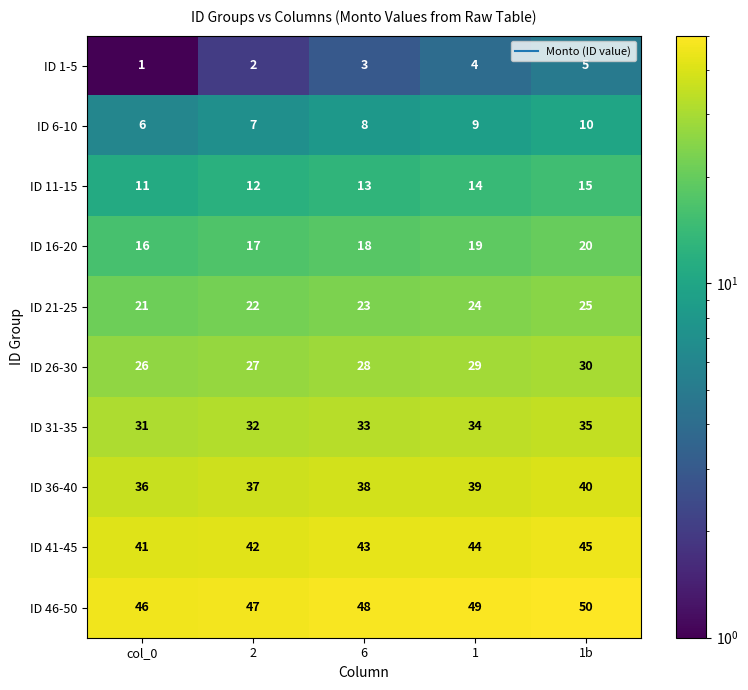

What is the spread (max minus min) of values at 1b?

45